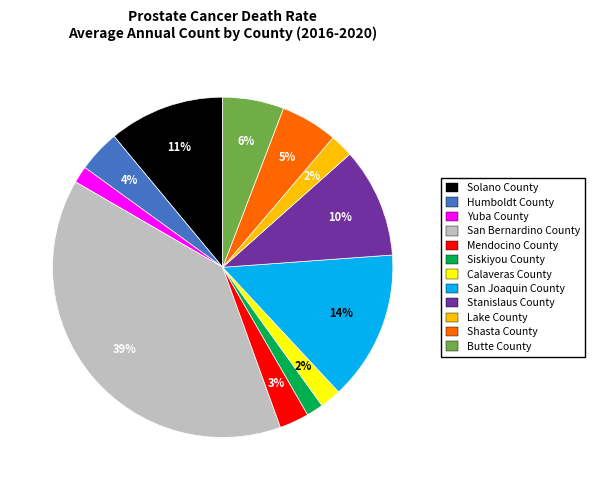

To the nearest percent, what is the difference between the largest and smallest slice percentages?

37%